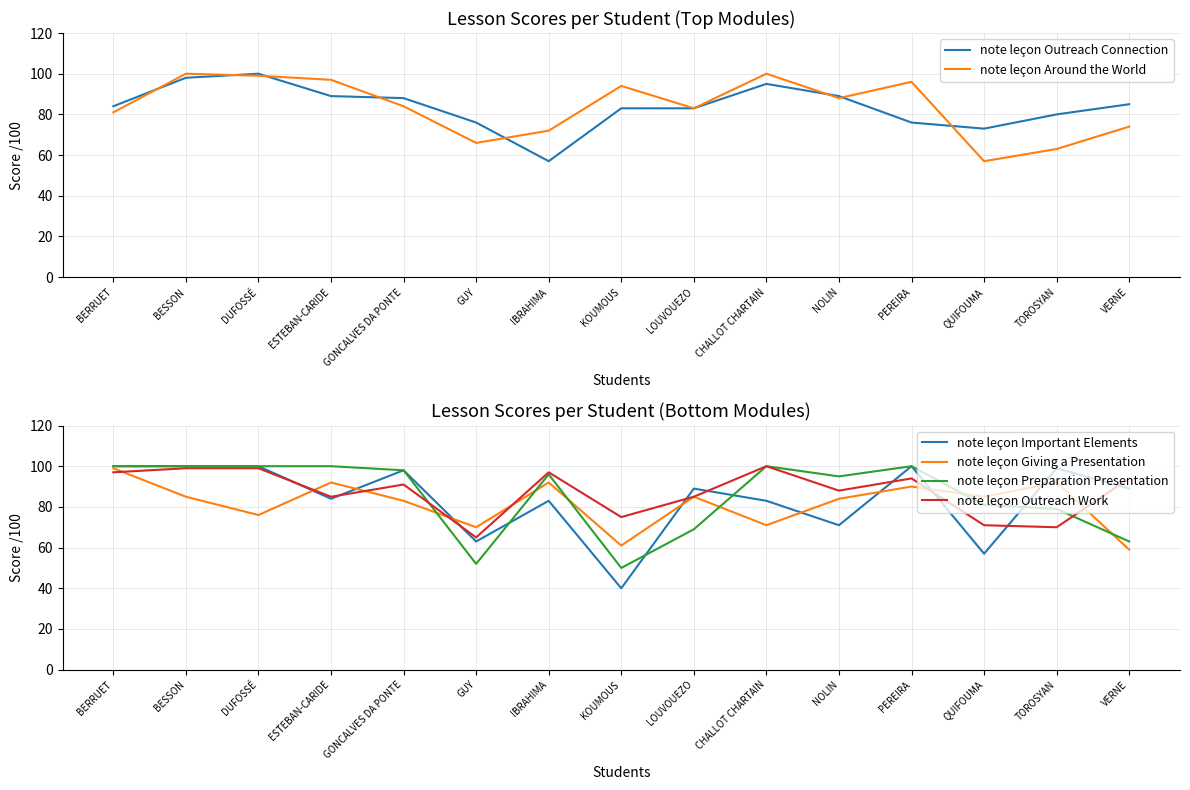

What position from the left is CHALLOT CHARTAIN?

10